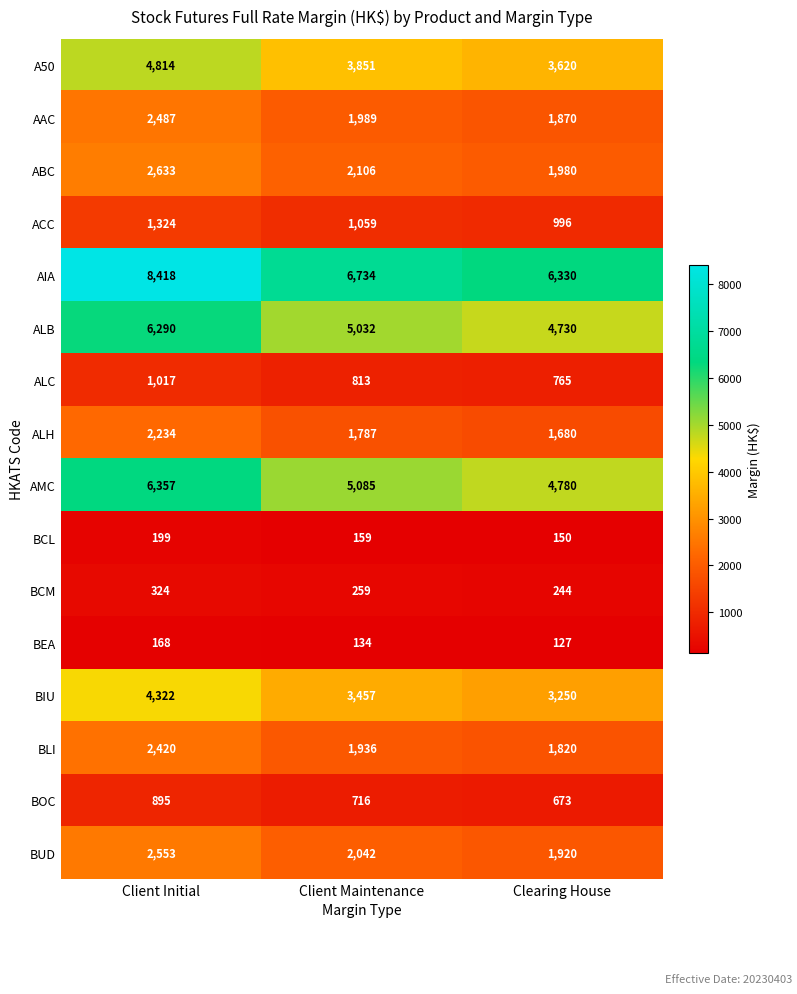

List the series in order of their peak value, highest first.

AIA, AMC, ALB, A50, BIU, ABC, BUD, AAC, BLI, ALH, ACC, ALC, BOC, BCM, BCL, BEA